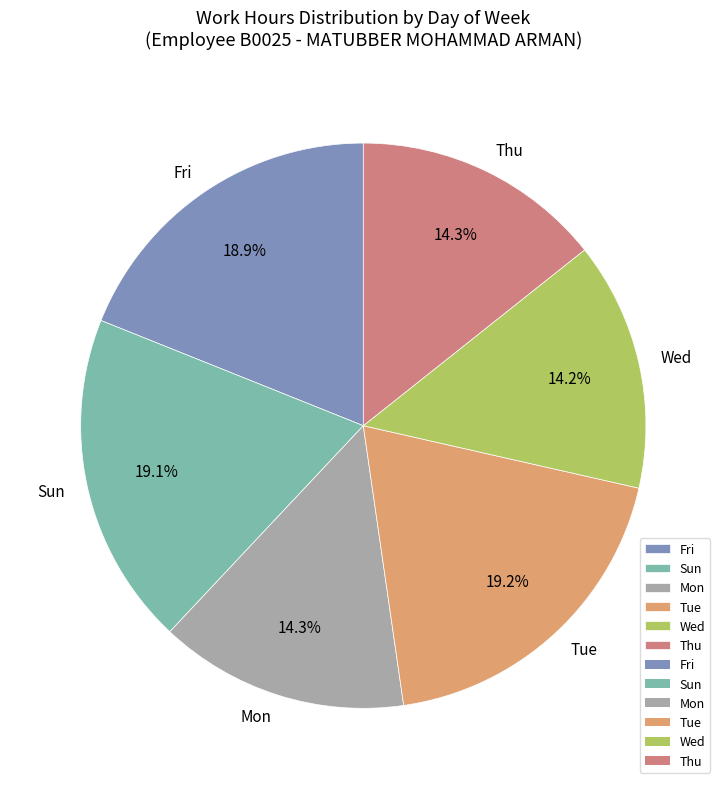

Is there a majority slice in this chart?

No